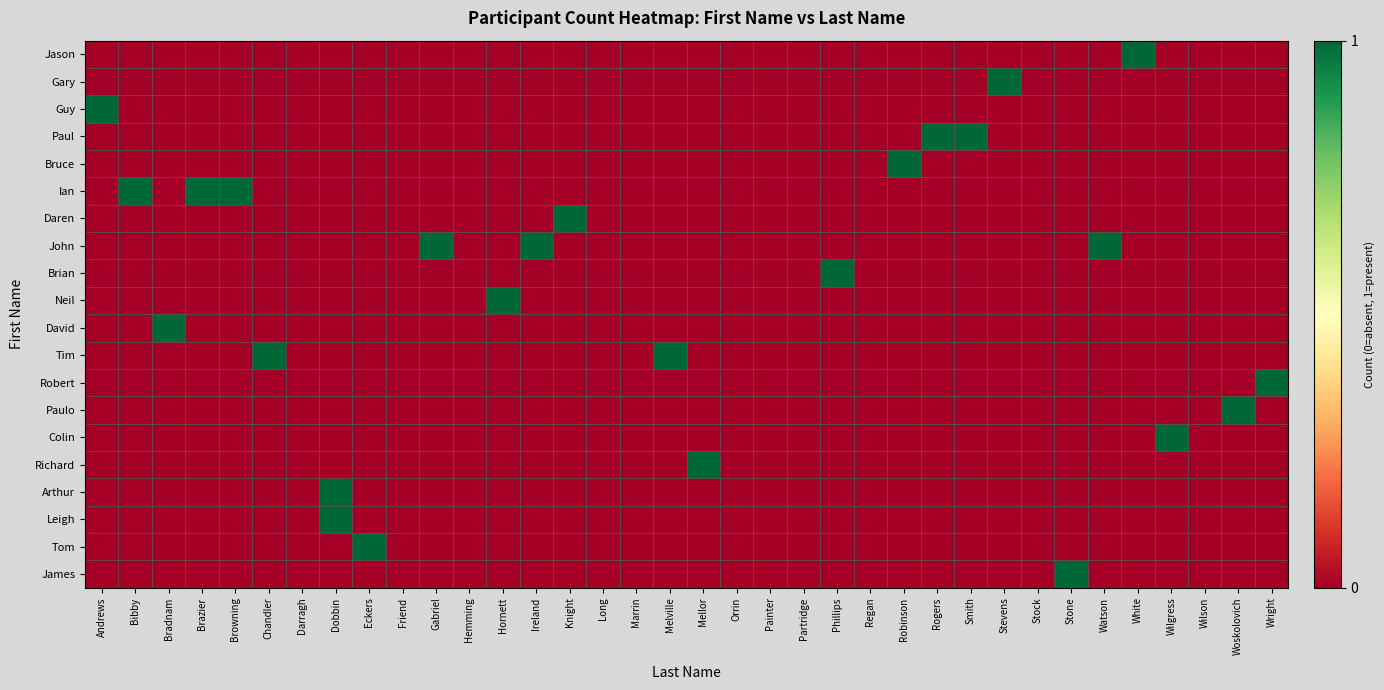

What is the greatest value displayed?

1